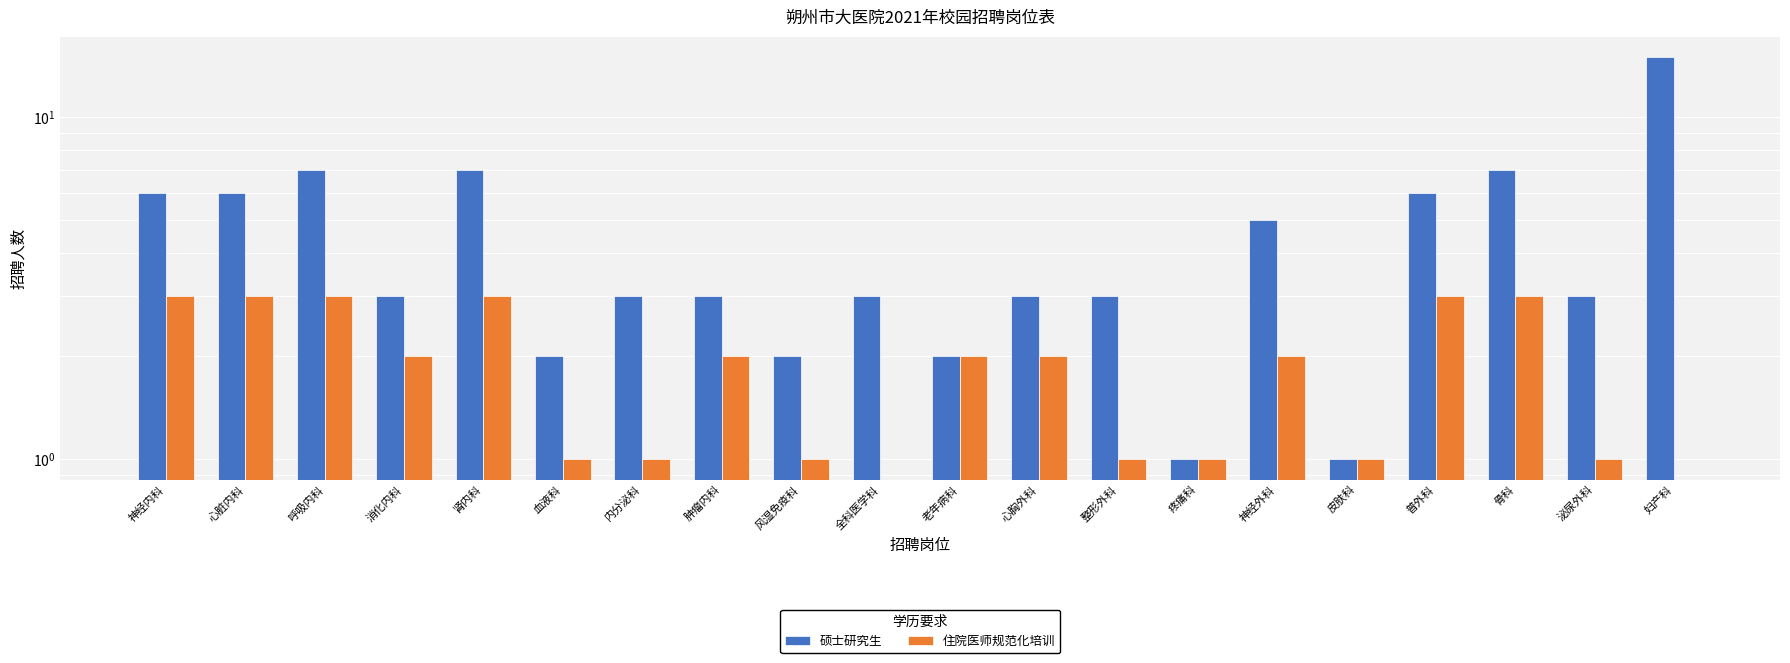

What value does the 硕士研究生 series have at 肿瘤内科?

3